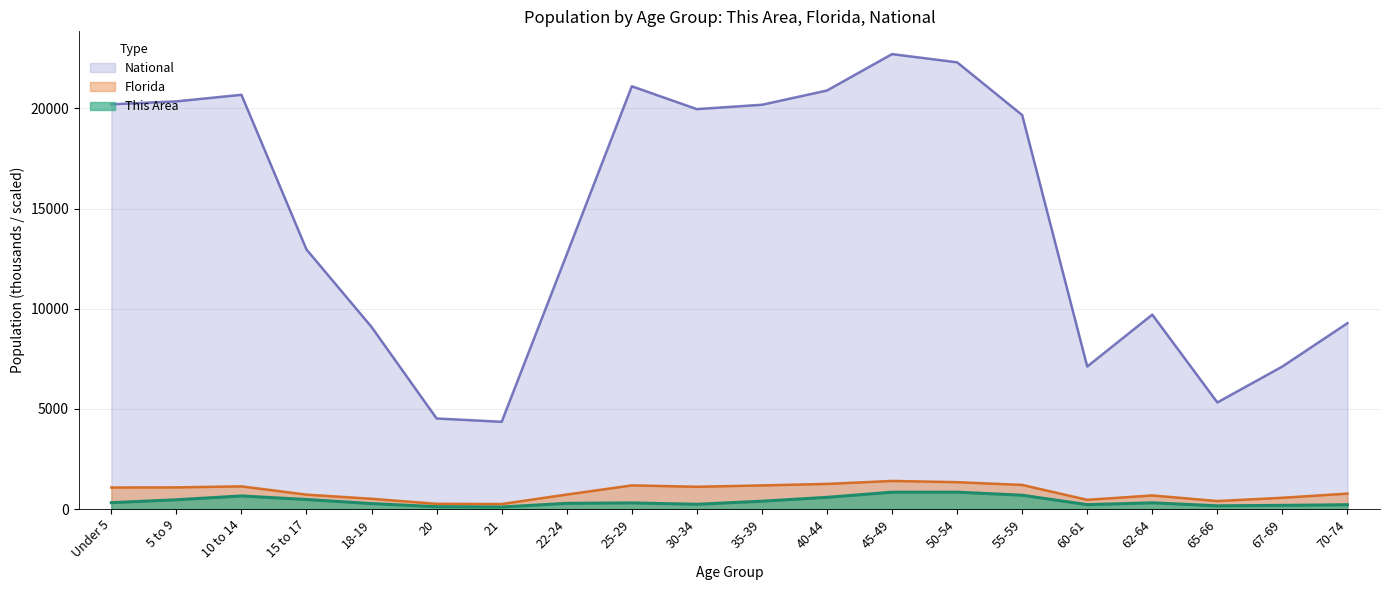

Which category has the highest value in the Florida series?

45-49